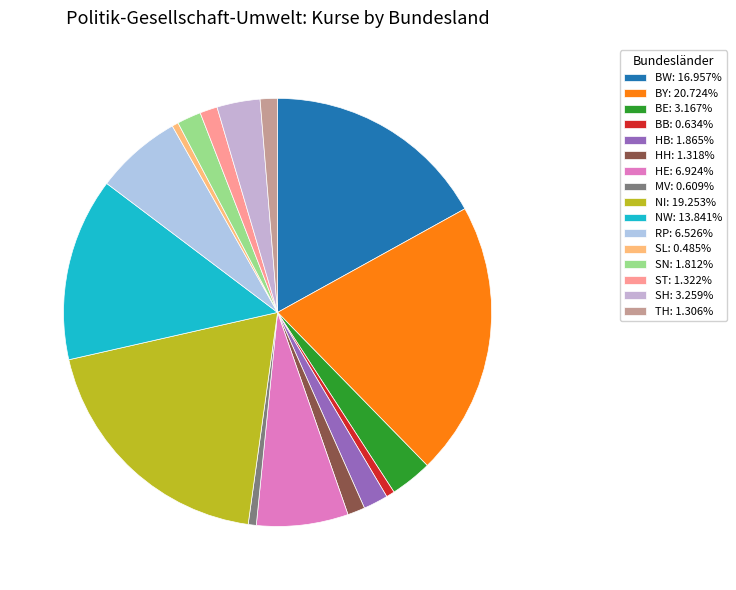

How many segments does this pie chart have?

16